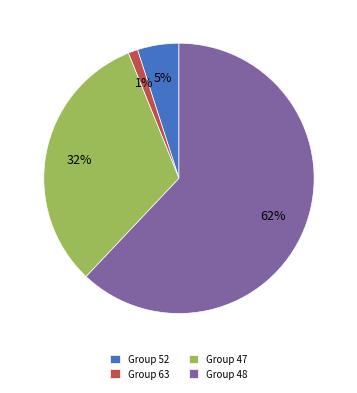

Which category accounts for the majority?

Group 48